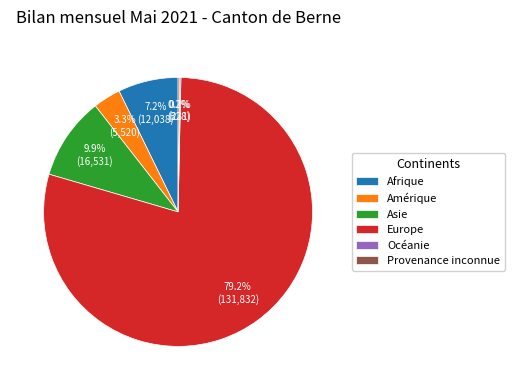

Is it true that Asie is 1% of the pie?

False